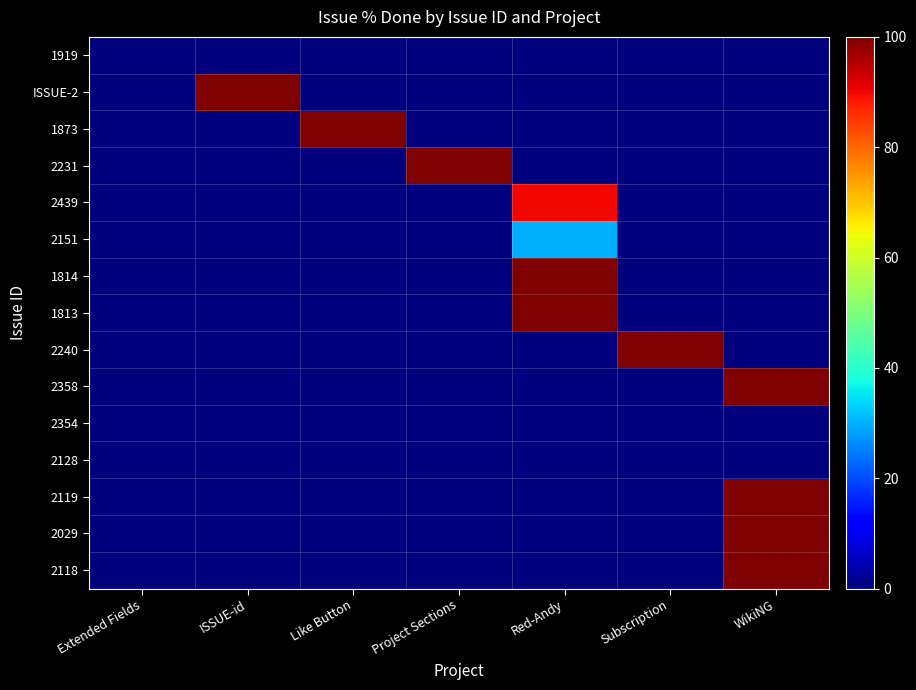

Which series has the widest spread of values?

ISSUE-2